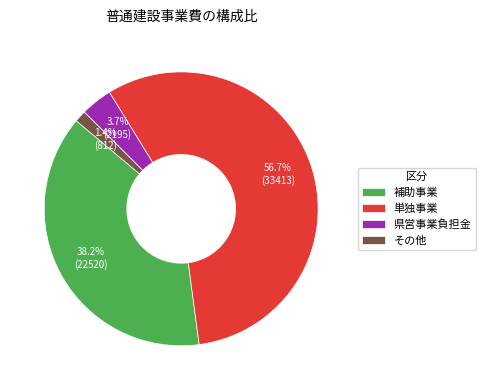

Between 県営事業負担金 and 補助事業, which is larger?

補助事業